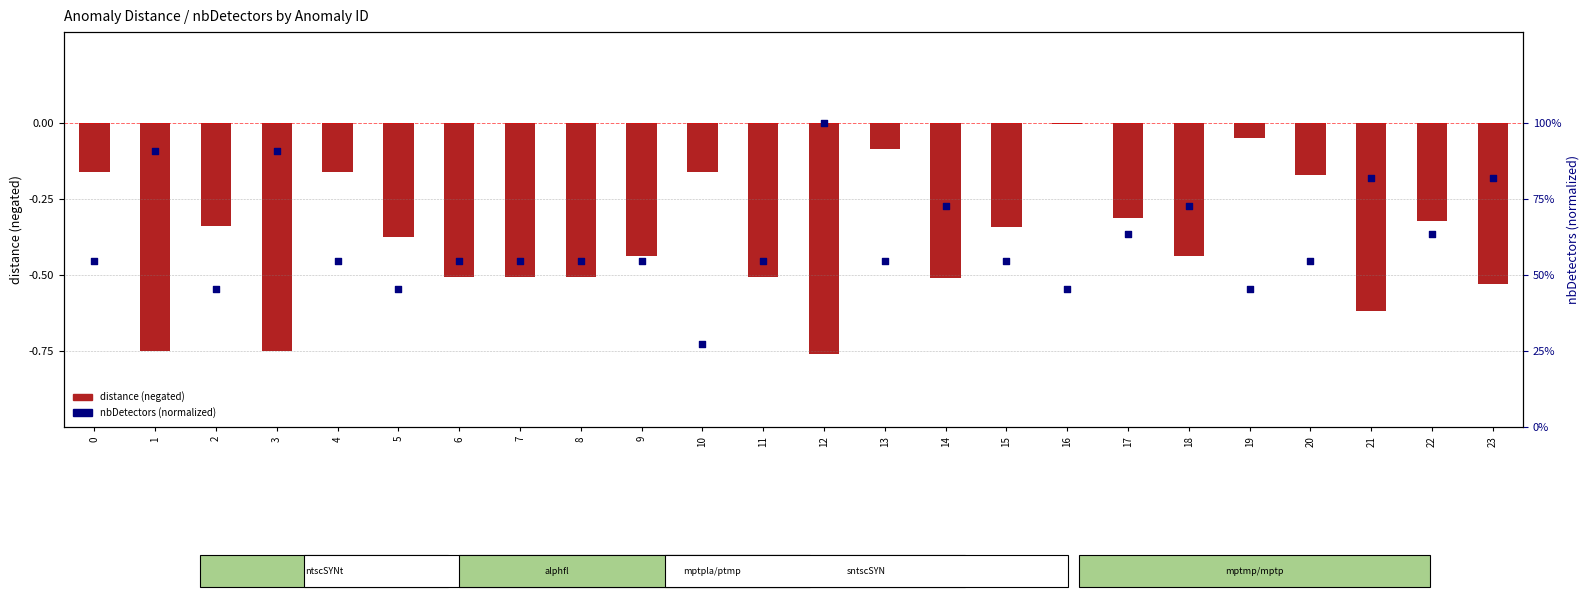

What is the total value across all series at 5?

0.1